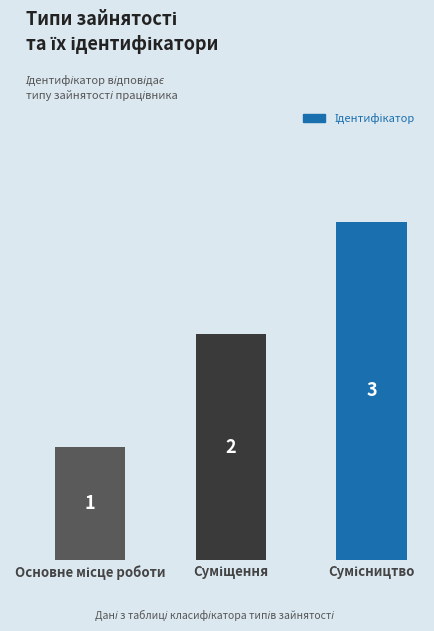

What is the sum of all values?

6